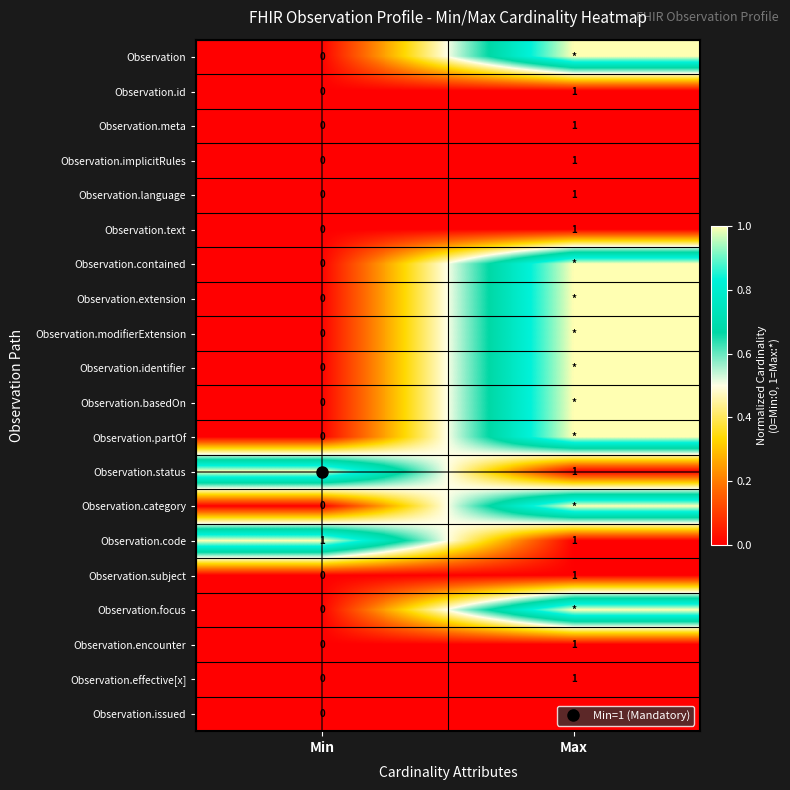

Which series has the largest range (max minus min)?

Observation